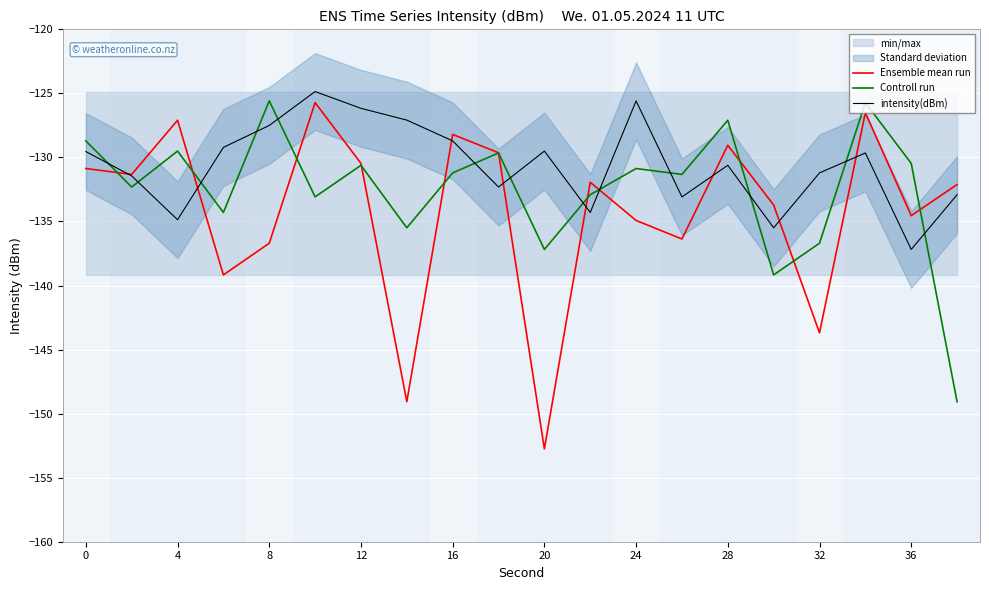

What is the minimum value shown in the chart?

-152.8